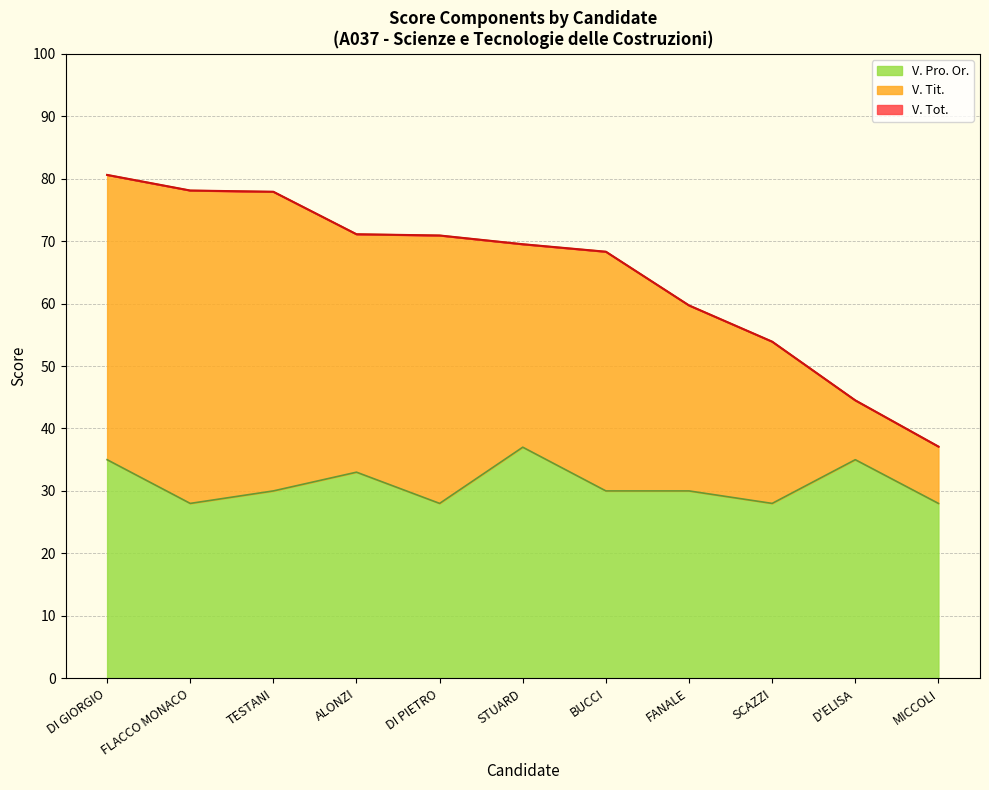

What position from the right is DI GIORGIO?

11